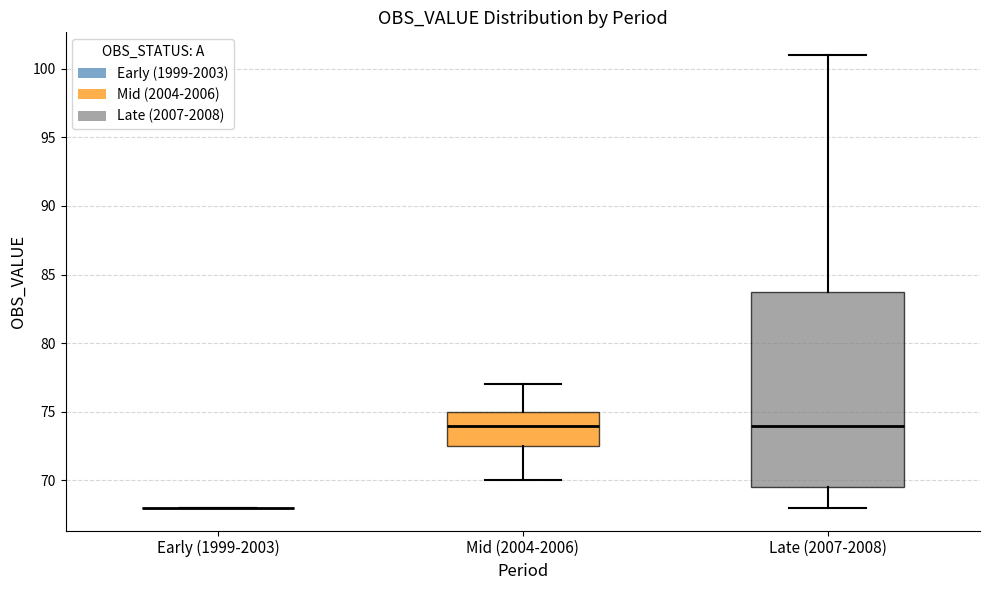

Reading left to right, read every box against the y-axis: the position of its median line, the range the box covers, and the ends of its whiskers. The values are not printed on the chart, so give them approximately, as read against the axis.

Early (1999-2003): box collapsed to a line at 68.0, whiskers 68.0 to 68.0
Mid (2004-2006): median 74.0, box 72.5 to 75.0, whiskers 70.0 to 77.0
Late (2007-2008): median 74.0, box 69.5 to 84.0, whiskers 68.0 to 101.0